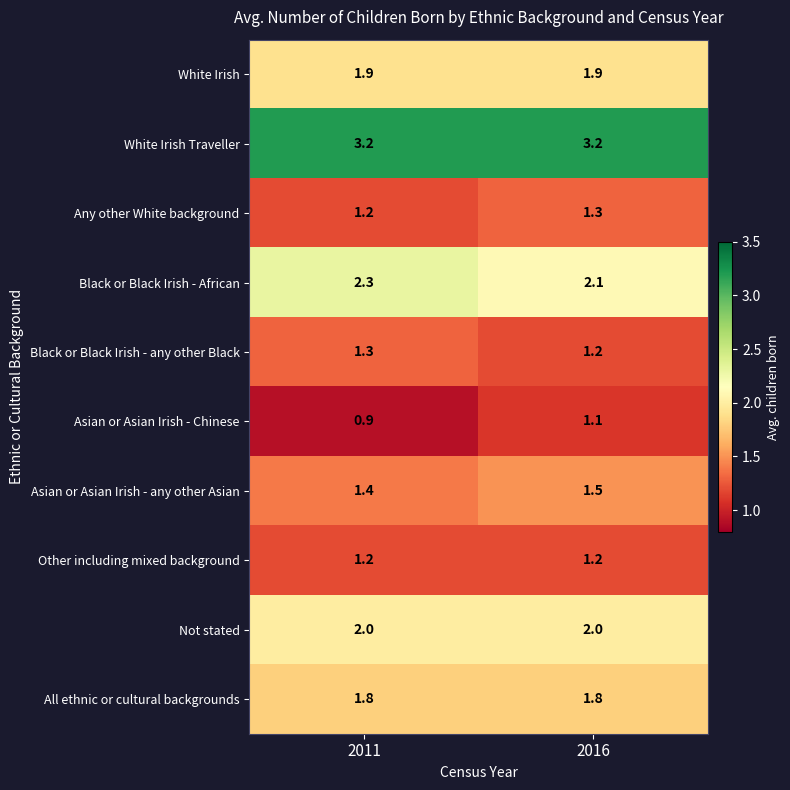

What is the sum of the Black or Black Irish - any other Black values at 2016 and 2011?

2.5